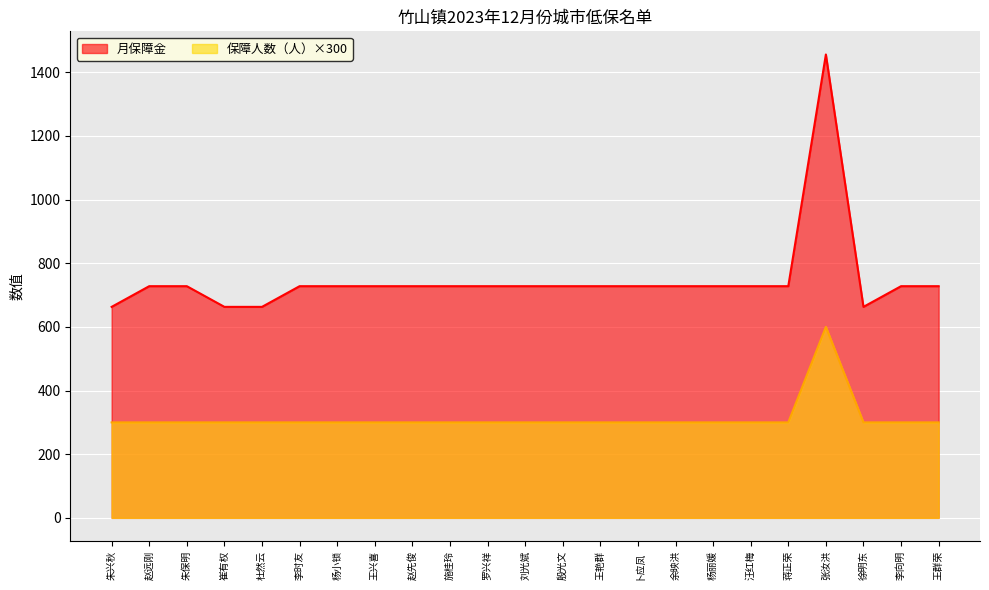

What is the value of the 保障人数（人） point at the 12th from the left?

300